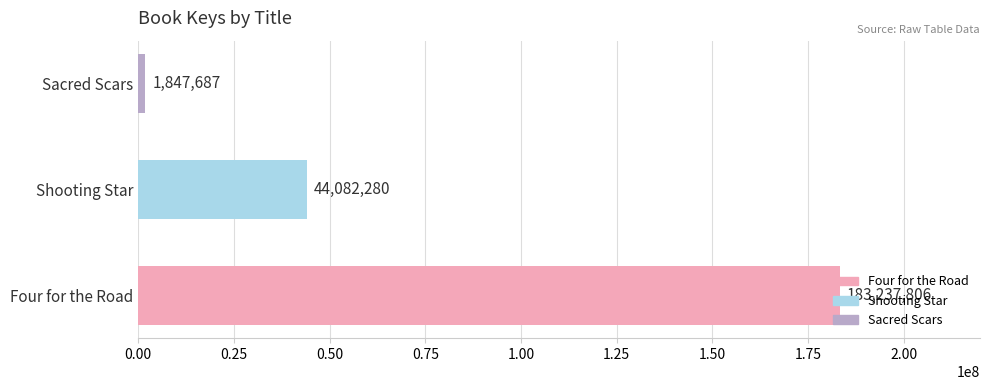

Between Four for the Road and Sacred Scars, which is larger?

Four for the Road